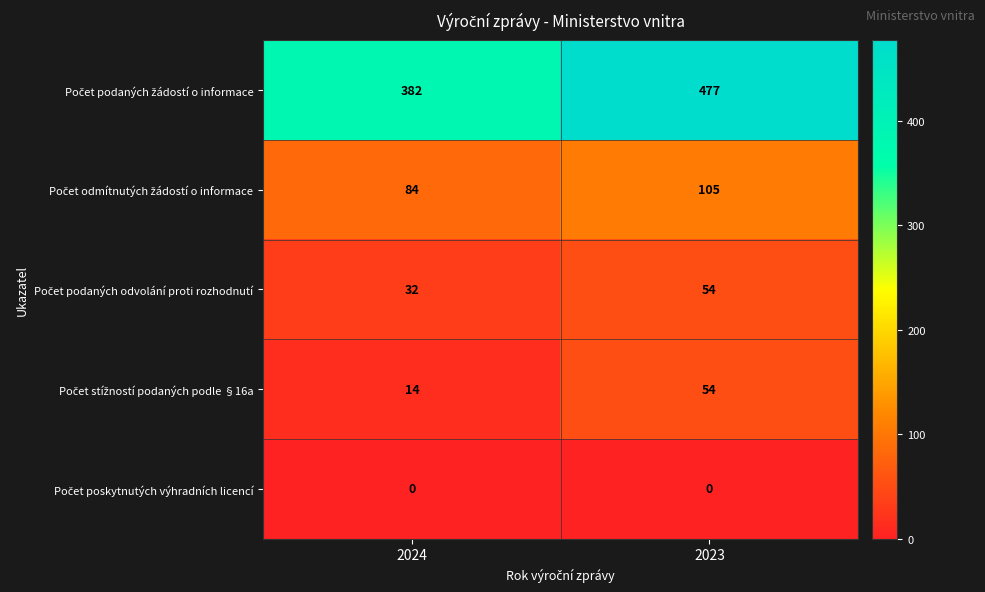

Which category has the highest value across all series?

2023